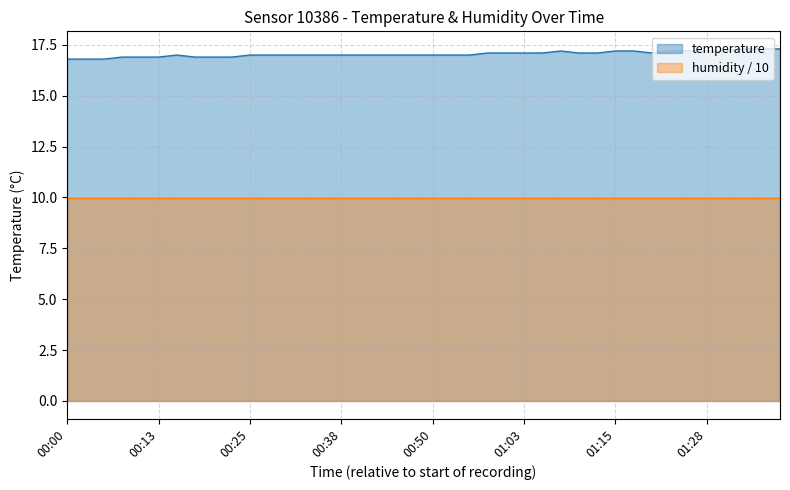

What is the value of the 24th point from the left?

17.1